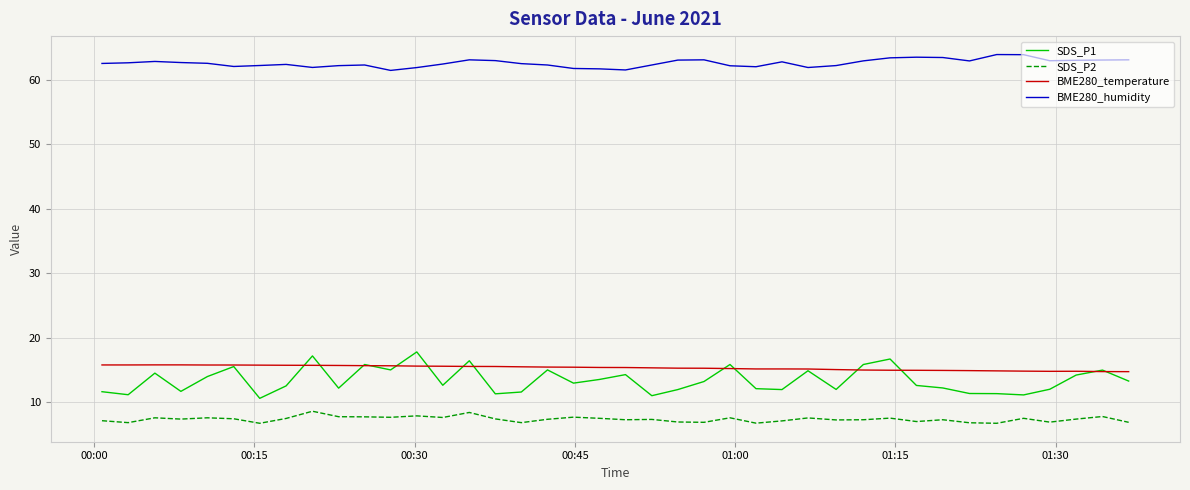

True or false: BME280_temperature and SDS_P2 cross at least once.

False